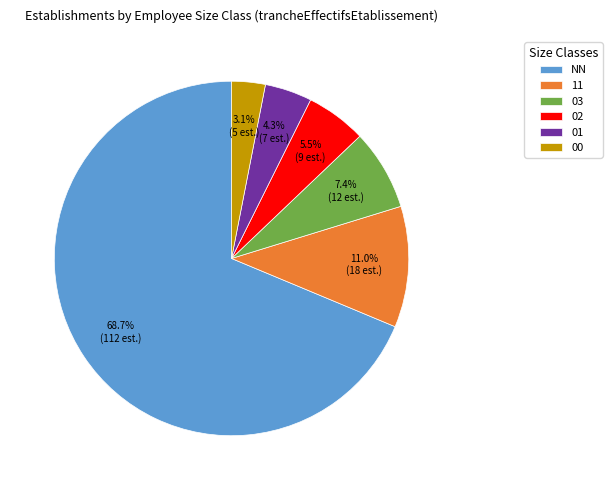

To the nearest percent, what is the difference between the largest and smallest slice percentages?

66%